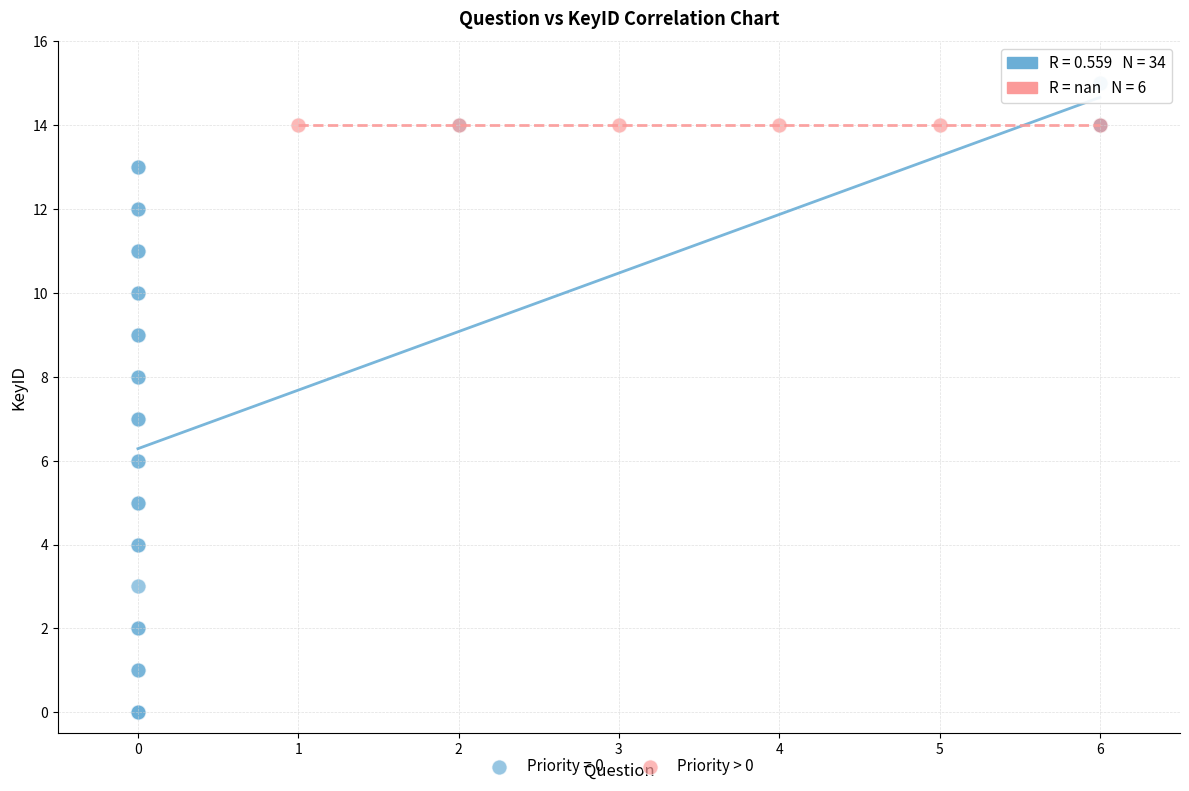

Which series contains the highest Y value?

Priority = 0